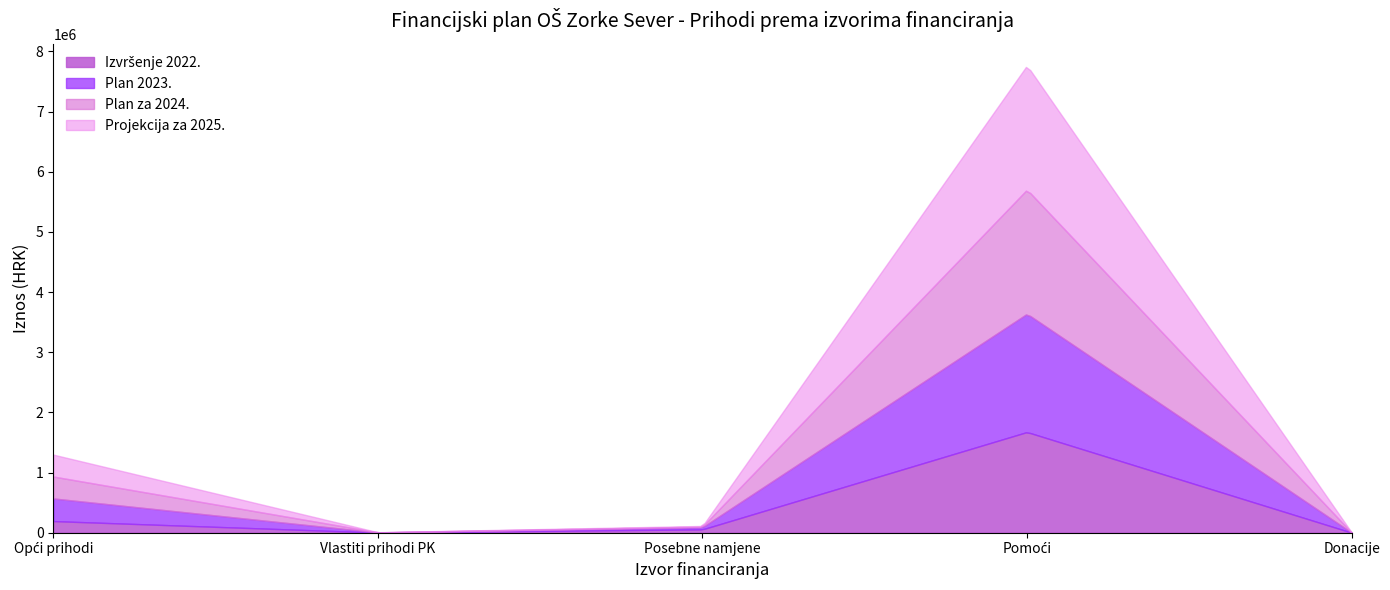

Where is the first local minimum for Projekcija za 2025.?

Vlastiti prihodi PK